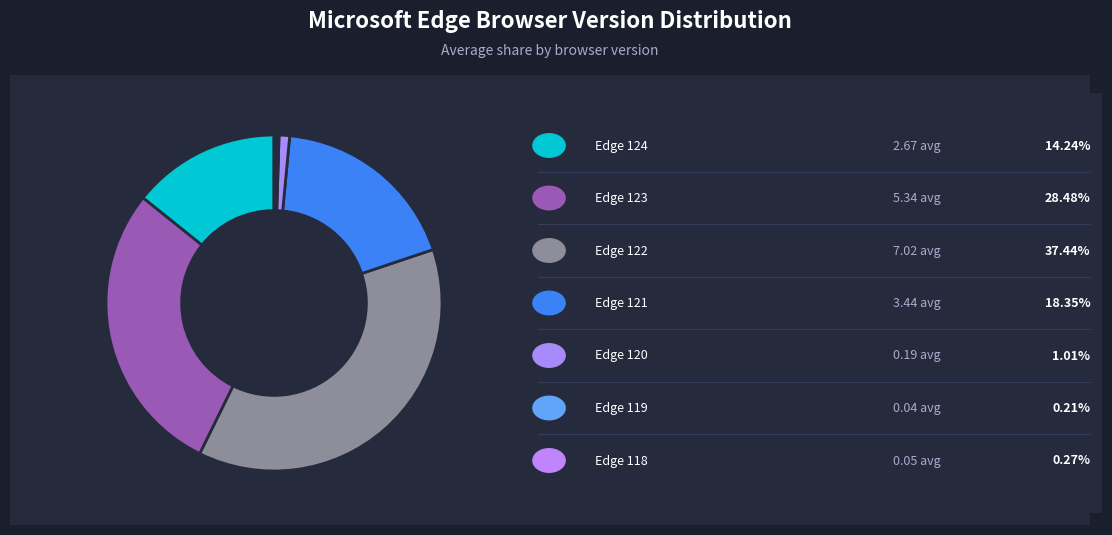

Does any single category account for the majority?

No